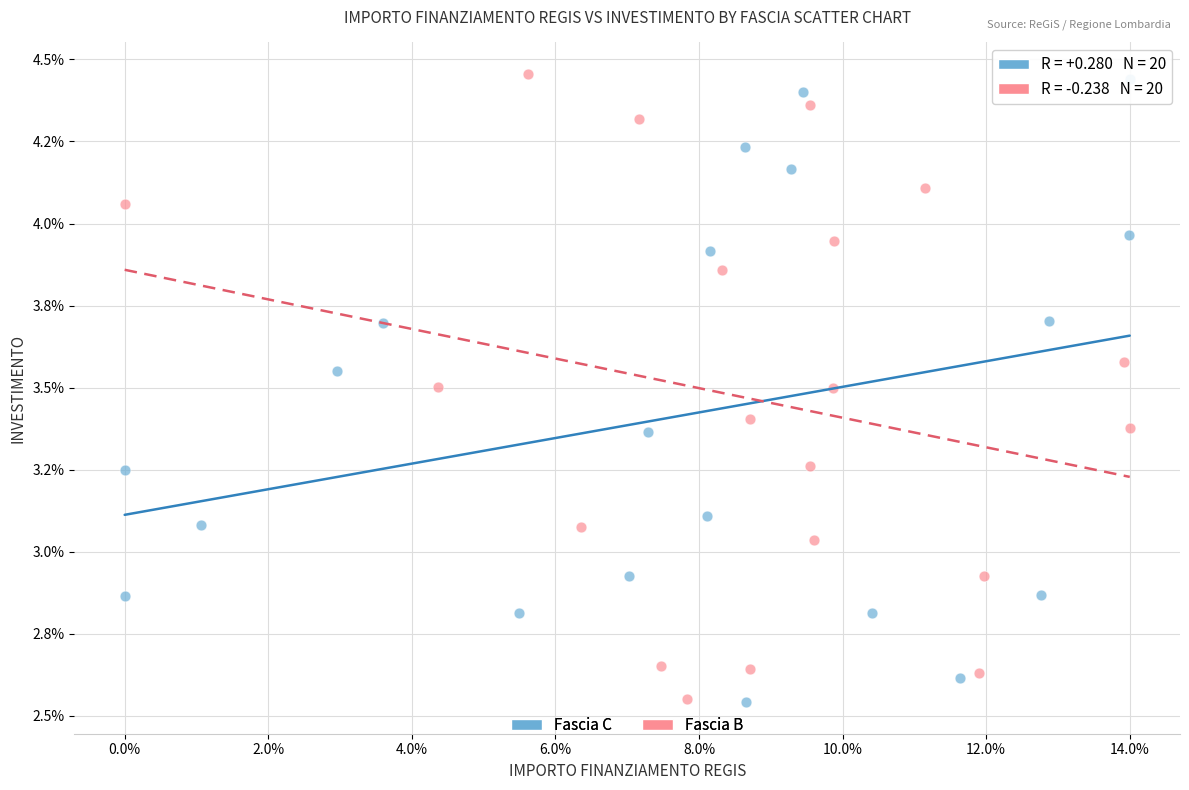

What are all the series names shown in the legend?

Fascia C, Fascia B